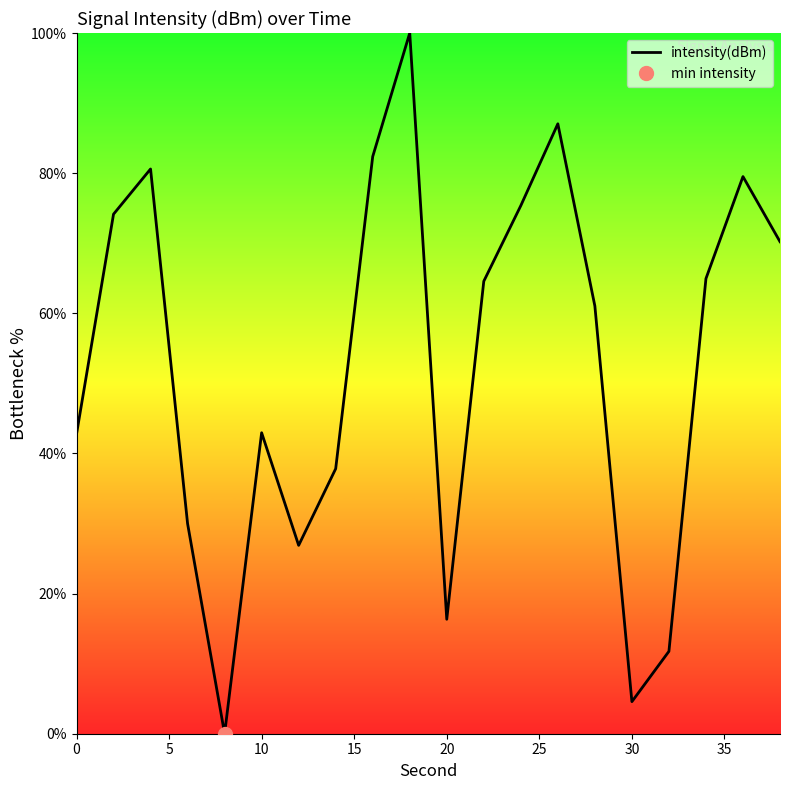

Is it true that intensity(dBm) equals 42.7 at 0?

True